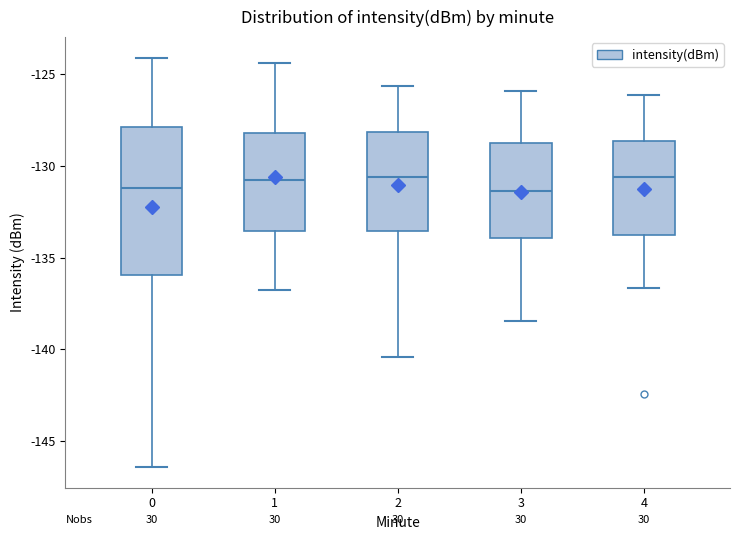

Where is the upper edge of the box at x = 1 on the y-axis? The values are not printed on the chart, so give them approximately, as read against the axis.

-128.0